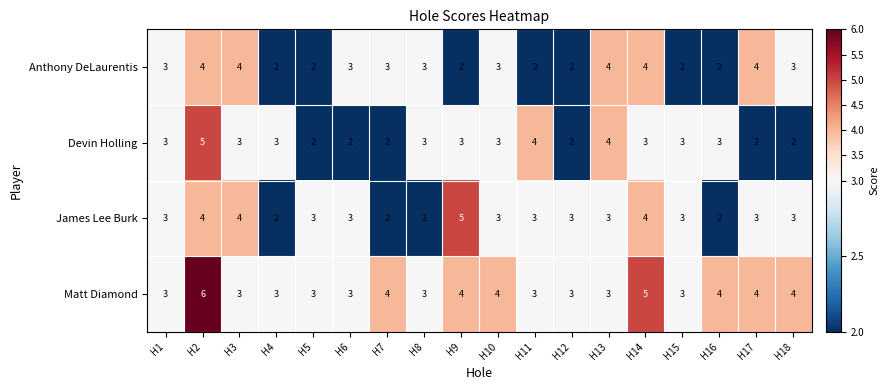

True or false: James Lee Burk has a value of 4 at H2.

True